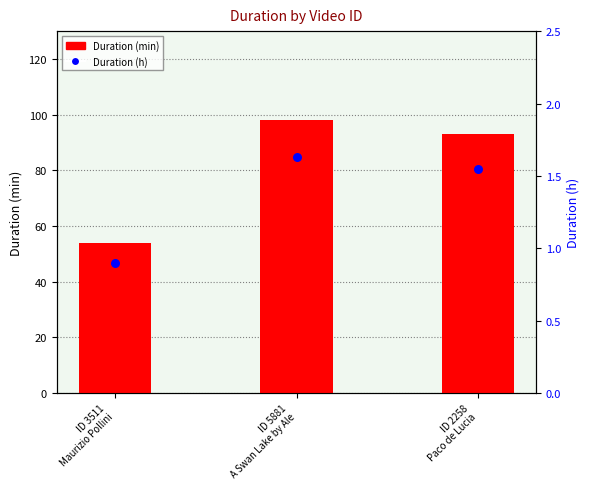

At which category is the sum across all series the highest?

ID 5881
A Swan Lake by Ale